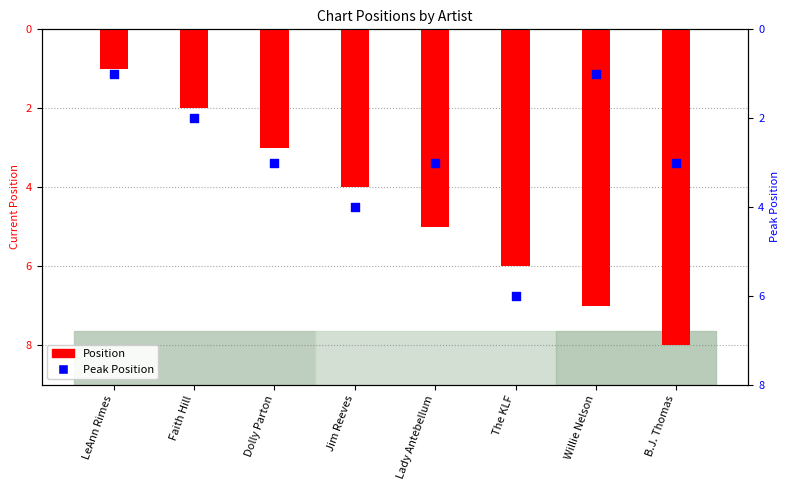

At which category is the sum across all series the highest?

LeAnn Rimes